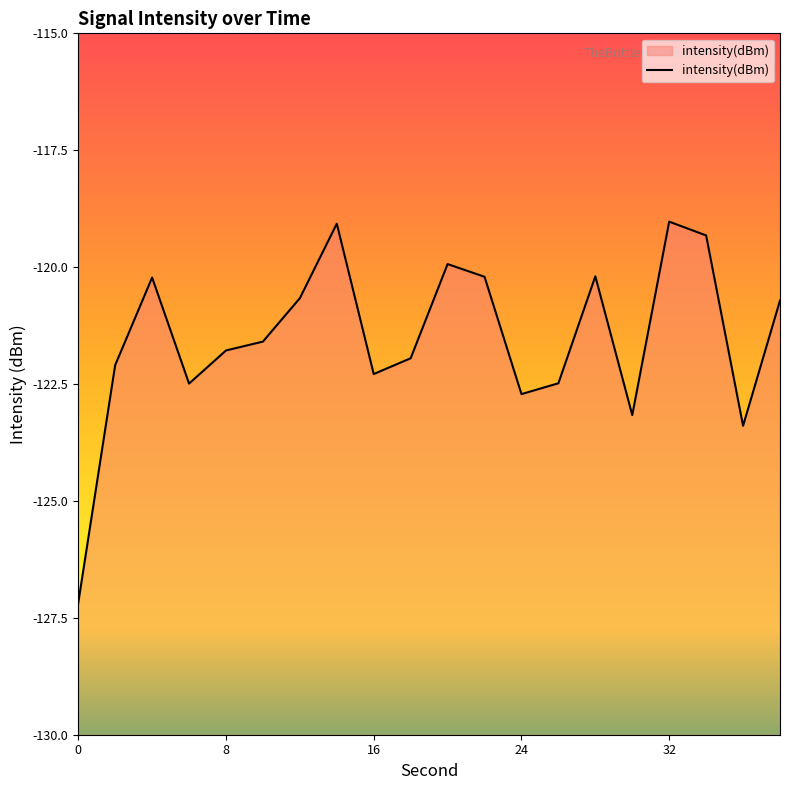

How many lines are shown in the chart?

1